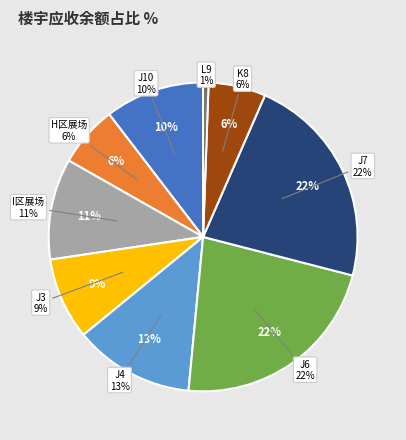

Do J3 and J6 together represent more than half of the pie?

No